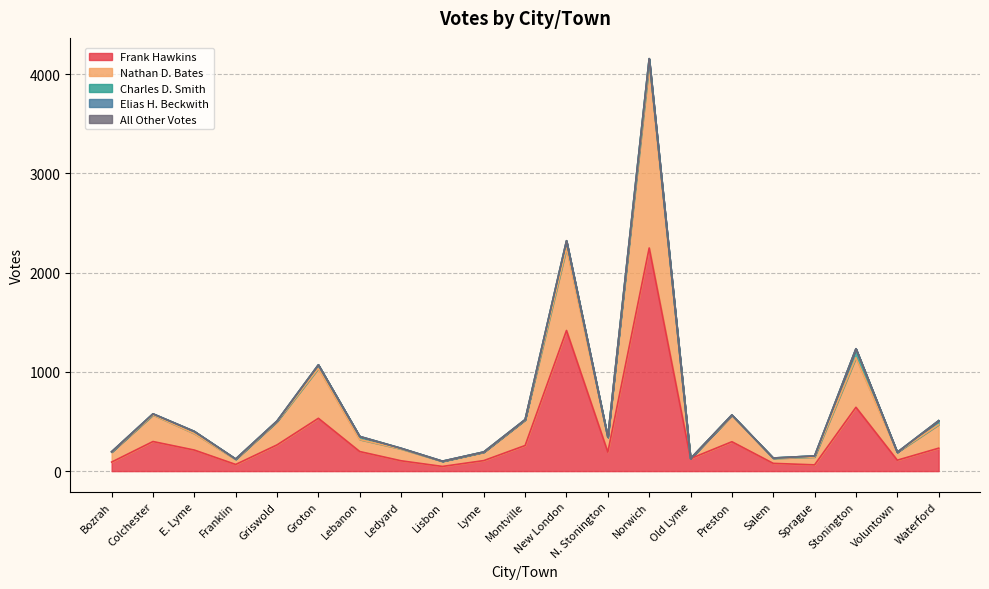

Reading right to left, transcribe all the data shown in this chart.

Frank Hawkins: Waterford=231	Voluntown=110	Stonington=643	Sprague=63	Salem=78	Preston=296	Old Lyme=126	Norwich=2248	N. Stonington=191	New London=1417	Montville=258	Lyme=106	Lisbon=47	Ledyard=104	Lebanon=197	Groton=532	Griswold=264	Franklin=67	E. Lyme=212	Colchester=298	Bozrah=91
Nathan D. Bates: Waterford=237	Voluntown=80	Stonington=500	Sprague=79	Salem=50	Preston=264	Old Lyme=0	Norwich=1850	N. Stonington=148	New London=828	Montville=257	Lyme=84	Lisbon=51	Ledyard=119	Lebanon=121	Groton=503	Griswold=234	Franklin=50	E. Lyme=166	Colchester=268	Bozrah=100
Charles D. Smith: Waterford=40	Voluntown=0	Stonington=90	Sprague=11	Salem=4	Preston=6	Old Lyme=0	Norwich=57	N. Stonington=3	New London=75	Montville=4	Lyme=3	Lisbon=2	Ledyard=7	Lebanon=31	Groton=36	Griswold=6	Franklin=5	E. Lyme=22	Colchester=11	Bozrah=4
Elias H. Beckwith: Waterford=0	Voluntown=0	Stonington=0	Sprague=0	Salem=0	Preston=0	Old Lyme=0	Norwich=0	N. Stonington=0	New London=0	Montville=0	Lyme=0	Lisbon=0	Ledyard=0	Lebanon=0	Groton=0	Griswold=1	Franklin=0	E. Lyme=0	Colchester=0	Bozrah=0
All Other Votes: Waterford=0	Voluntown=0	Stonington=0	Sprague=0	Salem=0	Preston=0	Old Lyme=0	Norwich=2	N. Stonington=0	New London=2	Montville=0	Lyme=0	Lisbon=0	Ledyard=0	Lebanon=0	Groton=0	Griswold=0	Franklin=0	E. Lyme=0	Colchester=0	Bozrah=0